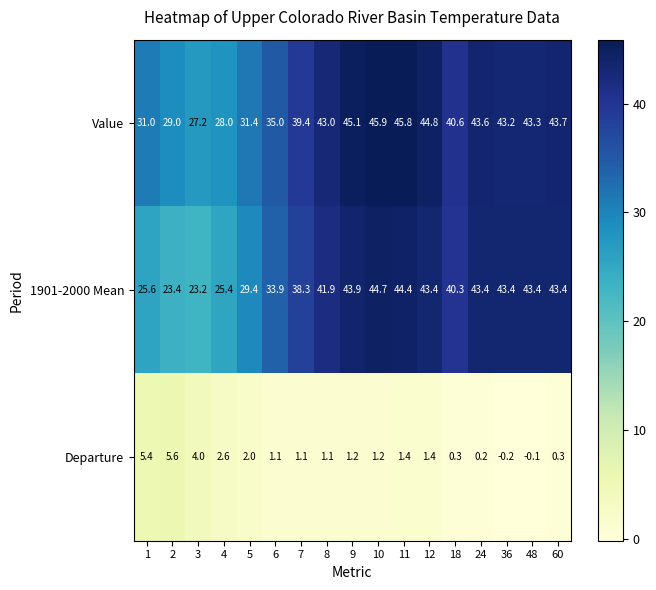

True or false: 1901-2000 Mean has a value of 44.7 at 10.

True